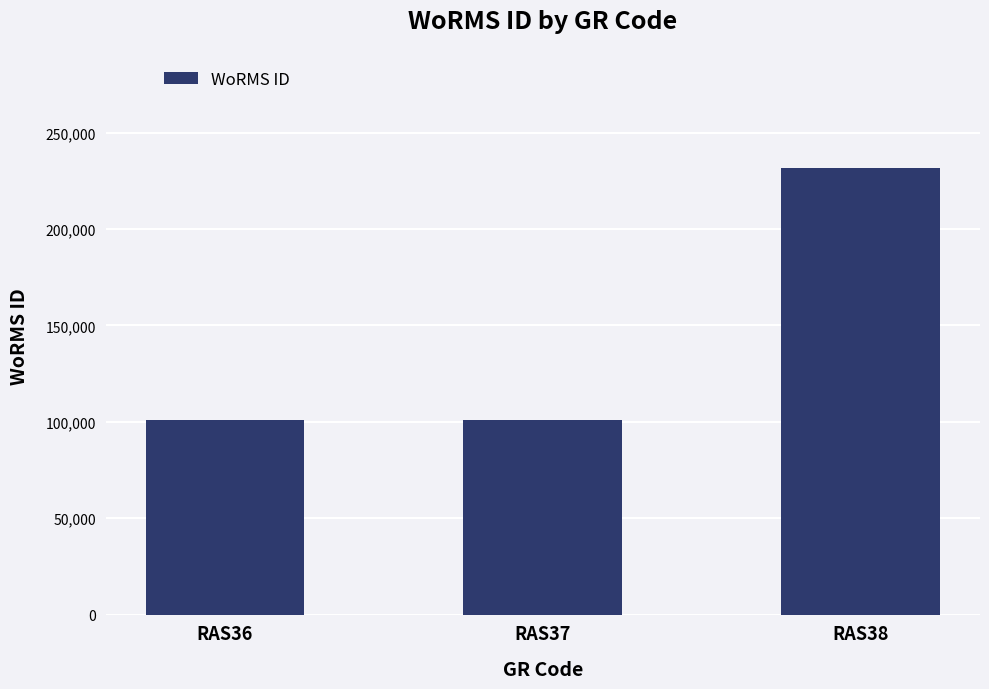

What is the sum of the values at RAS36 and RAS37?

201611